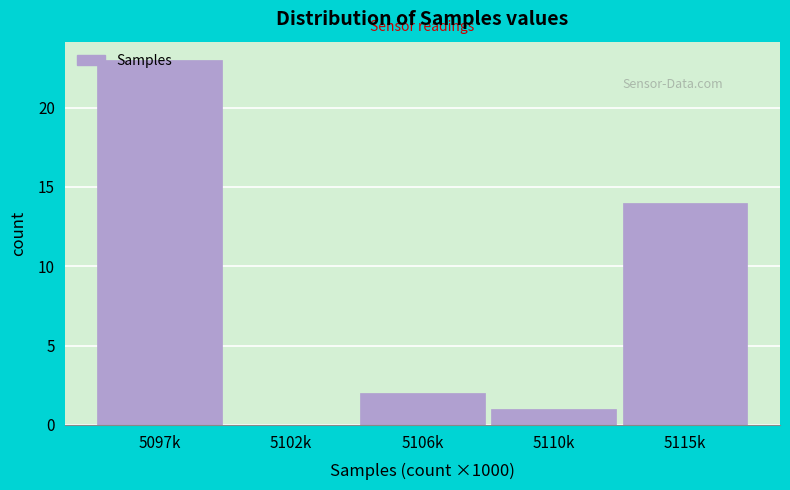

At which label is the value closest to 11?

5115k